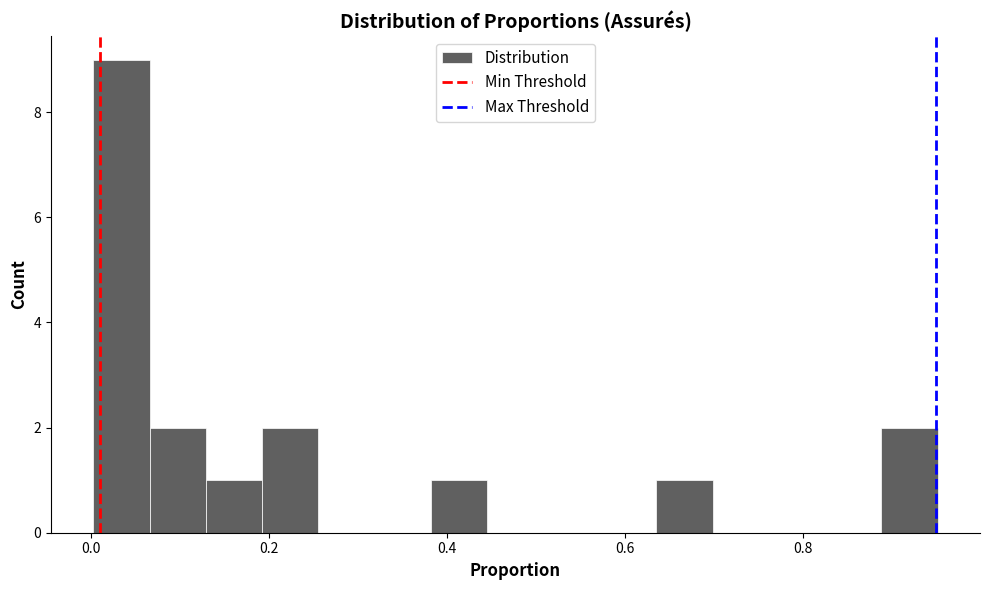

Around what value on the x-axis is the tallest bar? Give the approximate position of its centre, as read against the axis.

0.04